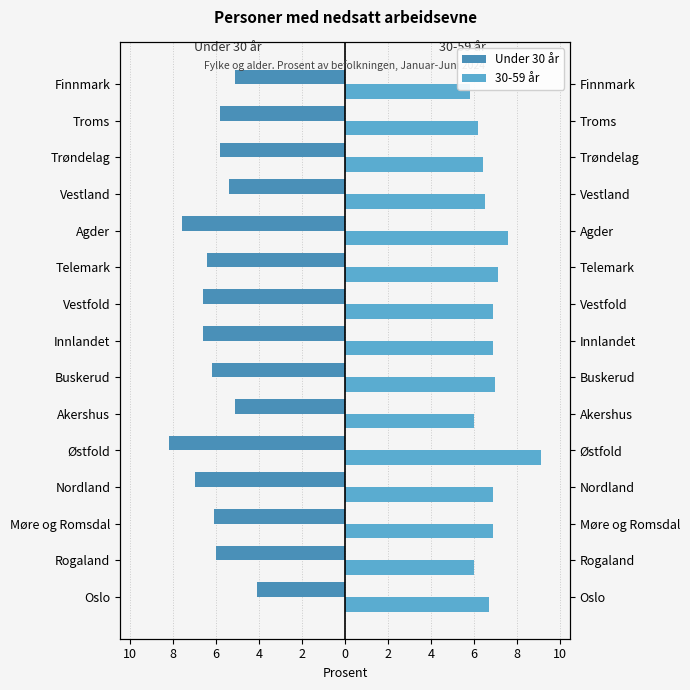

What is the value of the 30-59 år bar at the 2nd from the left?

6.0